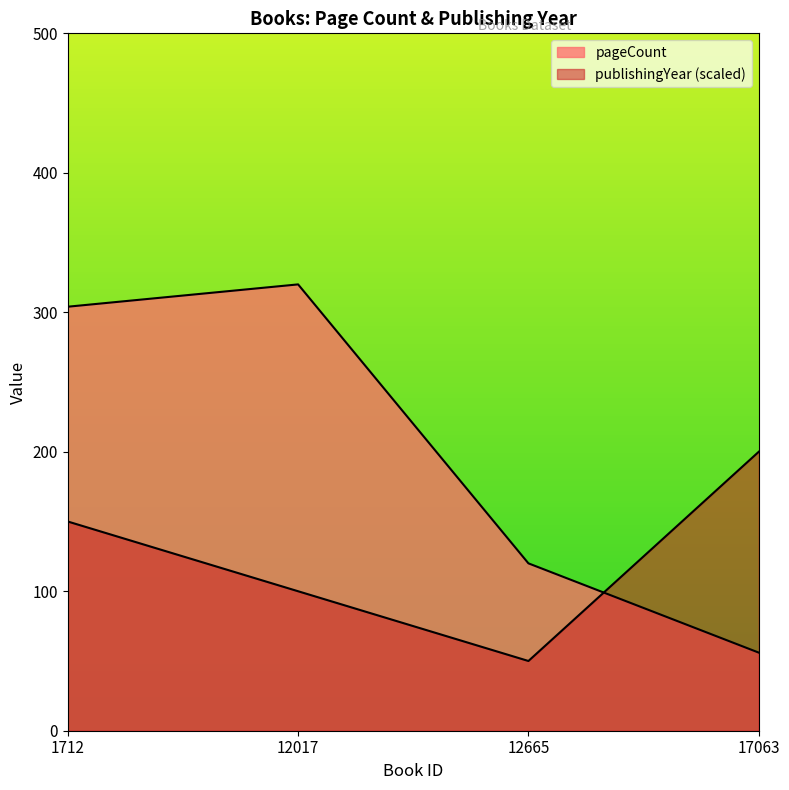

True or false: publishingYear has more than 0 interior local peaks.

False